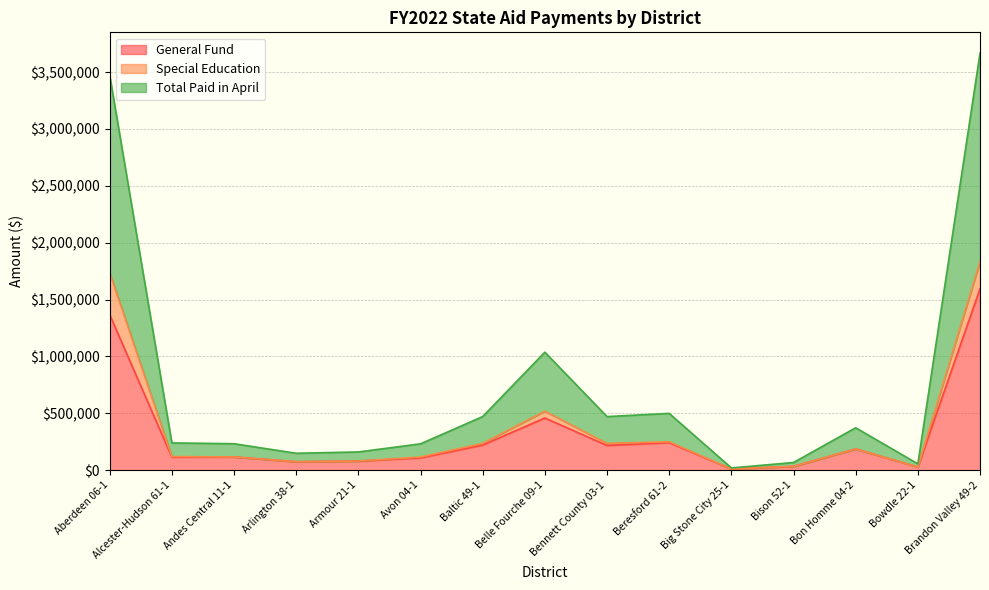

True or false: Total Paid in April and General Fund cross at least once.

False